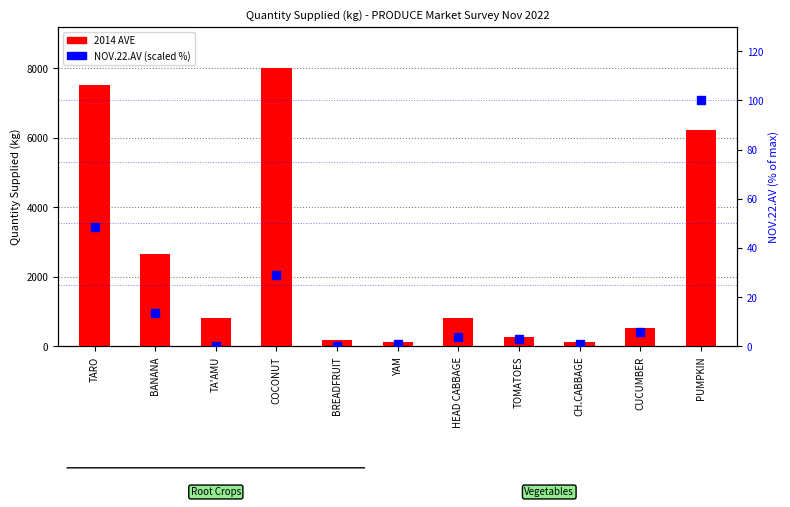

At which label does NOV.22.AV (scaled %) reach its minimum?

TA'AMU